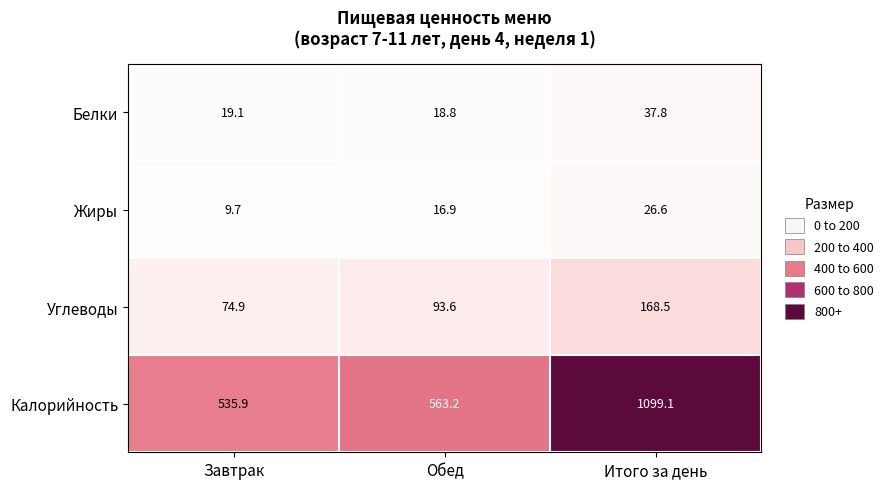

Which series changed the most between Завтрак and Обед?

Калорийность